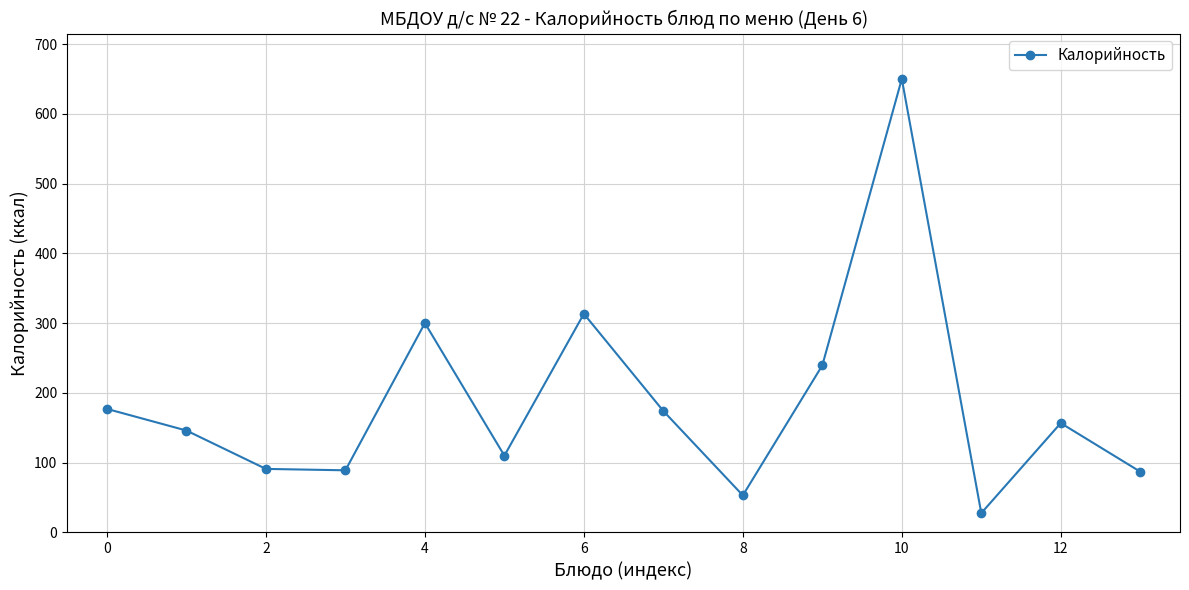

What is the value of the 12th point from the left?

27.6